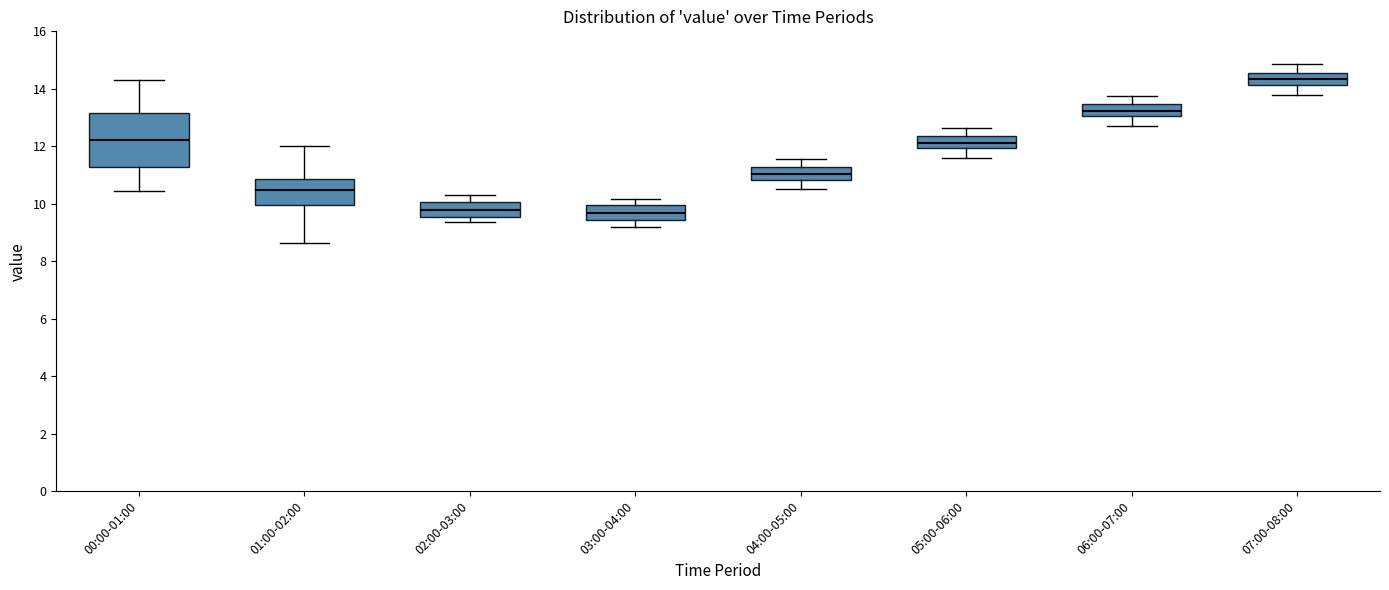

Reading left to right, transcribe this box plot: for each box, give where its median line is, the range the box spans, and where its two whiskers end, as read against the y-axis. The values are not printed on the chart, so give them approximately, as read against the axis.

00:00-01:00: median 12.2, box 11.2 to 13.2, whiskers 10.4 to 14.4
01:00-02:00: median 10.4, box 10.0 to 10.8, whiskers 8.6 to 12.0
02:00-03:00: median 9.8, box 9.6 to 10.0, whiskers 9.4 to 10.4
03:00-04:00: median 9.6, box 9.4 to 10.0, whiskers 9.2 to 10.2
04:00-05:00: median 11.0, box 10.8 to 11.2, whiskers 10.6 to 11.6
05:00-06:00: median 12.2, box 12.0 to 12.4, whiskers 11.6 to 12.6
06:00-07:00: median 13.2, box 13.0 to 13.4, whiskers 12.8 to 13.8
07:00-08:00: median 14.4, box 14.2 to 14.6, whiskers 13.8 to 14.8